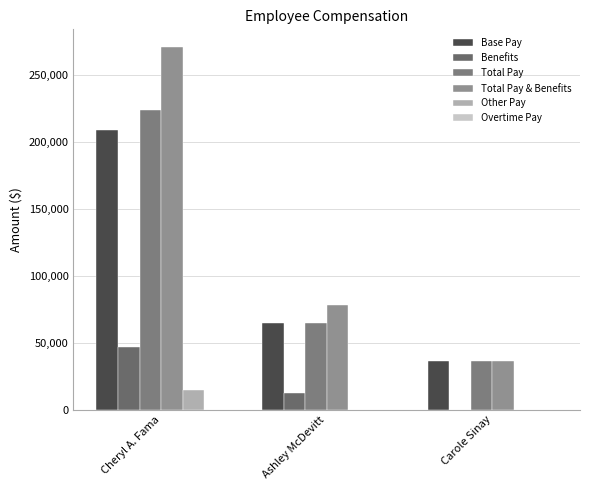

What is the label of the 3rd bar from the right?

Cheryl A. Fama